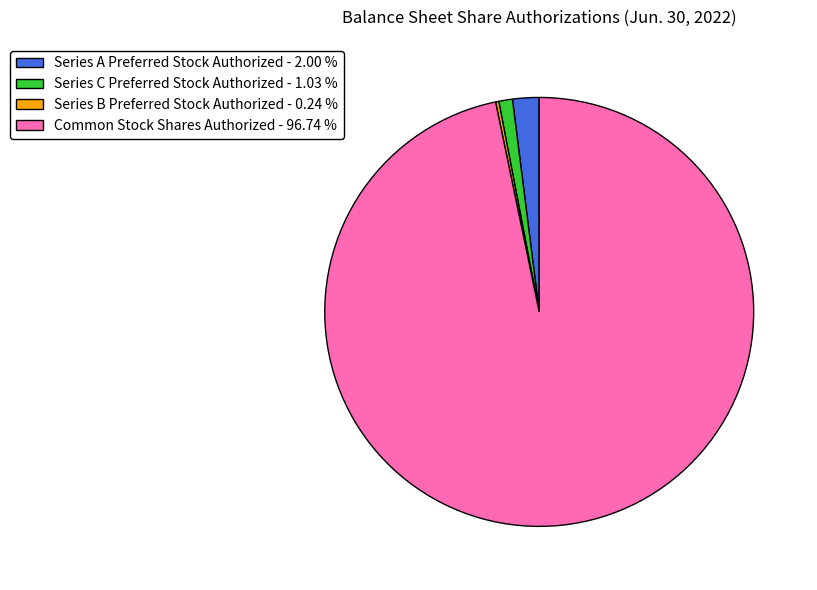

Which slice is the largest?

Common Stock Shares Authorized